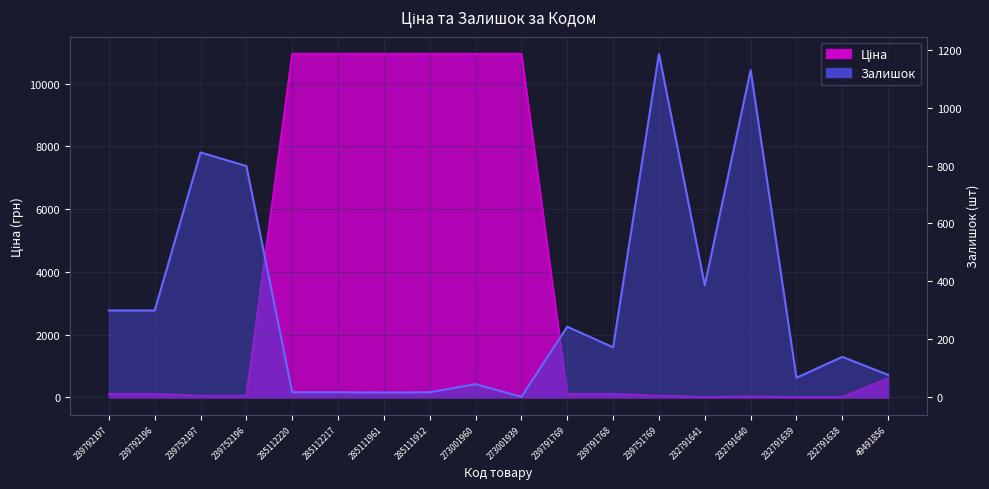

List the series in order of their overall mean, lowest first.

Залишок, Ціна